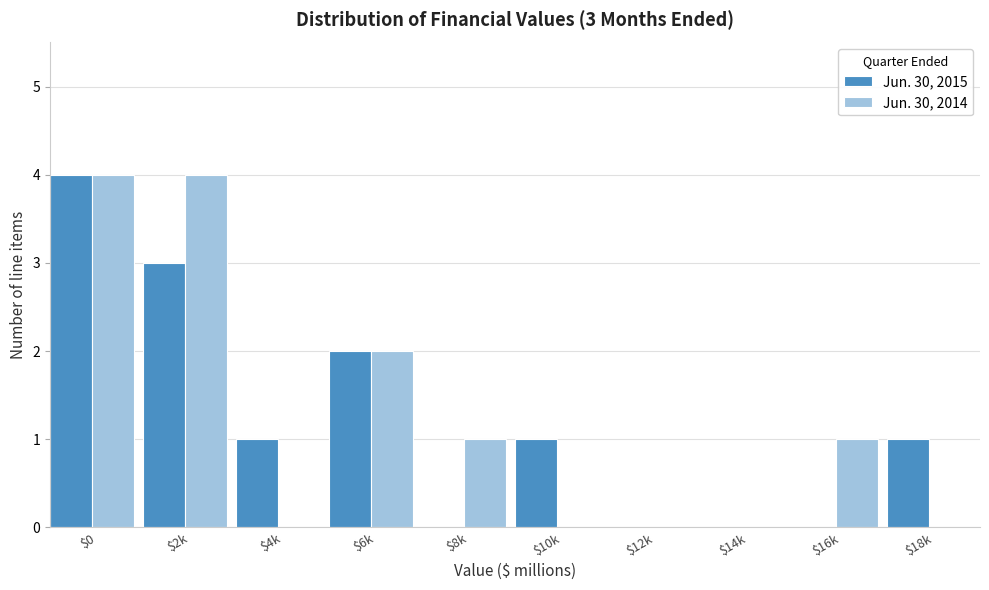

What is the maximum value shown in the chart?

4